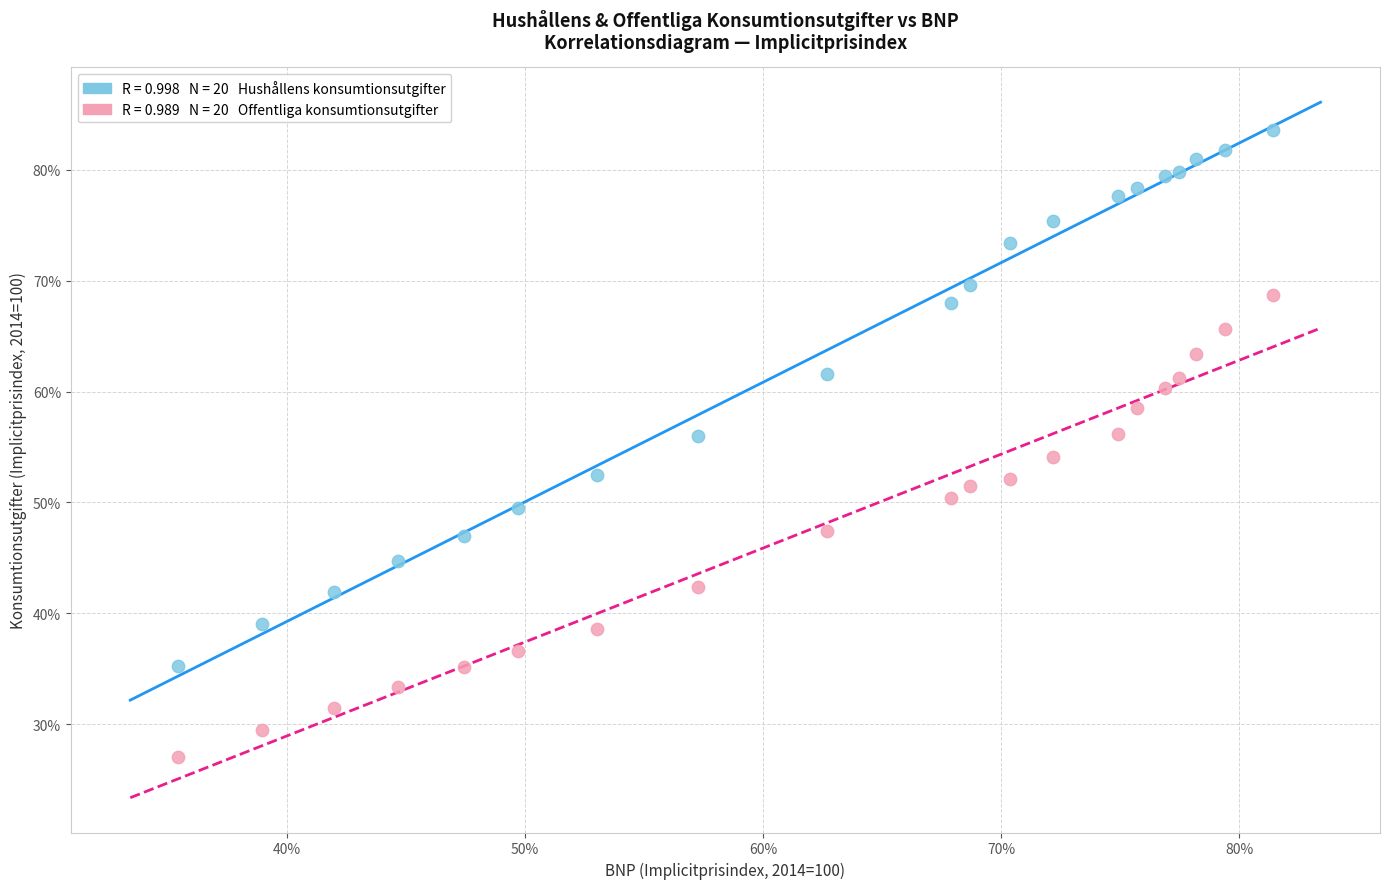

Across all data points, what is the range of X values (max minus min)?

46.0